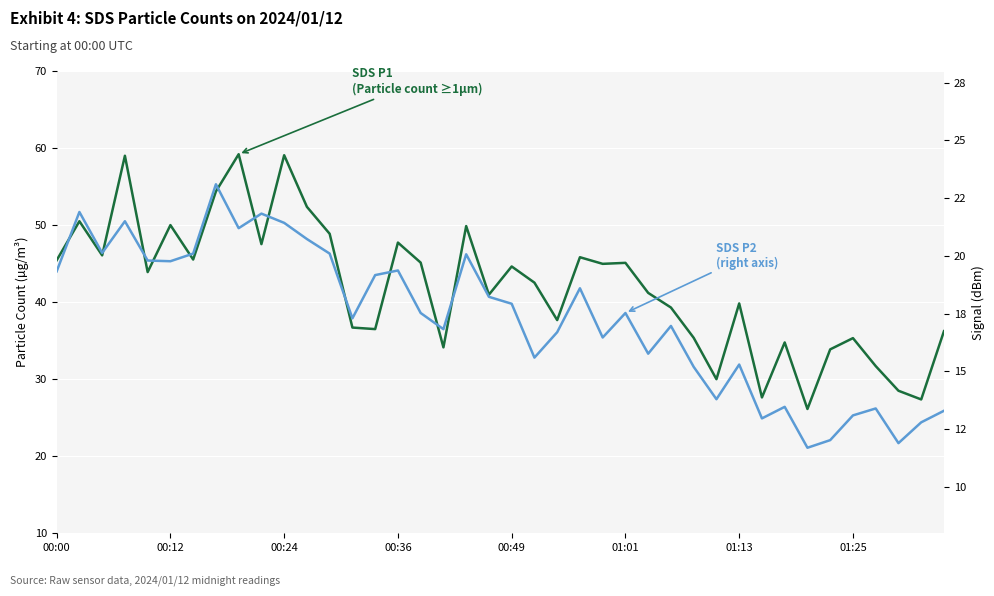

Reading right to left, extract all data points from this chart.

SDS P1 (left axis): 36.2	27.4	28.5	31.7	35.3	33.9	26.1	34.8	27.6	39.8	30.0	35.4	39.3	41.2	45.1	45.0	45.8	37.7	42.5	44.6	41.0	49.9	34.1	45.1	47.7	36.5	36.7	48.9	52.4	59.1	47.5	59.2	54.4	45.5	50.0	43.9	59.0	46.1	50.5	45.4
SDS P2 (right axis): 13.3	12.8	11.9	13.4	13.1	12.0	11.7	13.5	13.0	15.3	13.8	15.2	17.0	15.8	17.5	16.5	18.6	16.7	15.6	17.9	18.2	20.1	16.8	17.5	19.4	19.2	17.3	20.1	20.7	21.4	21.8	21.2	23.1	20.1	19.8	19.8	21.5	20.1	21.9	19.3